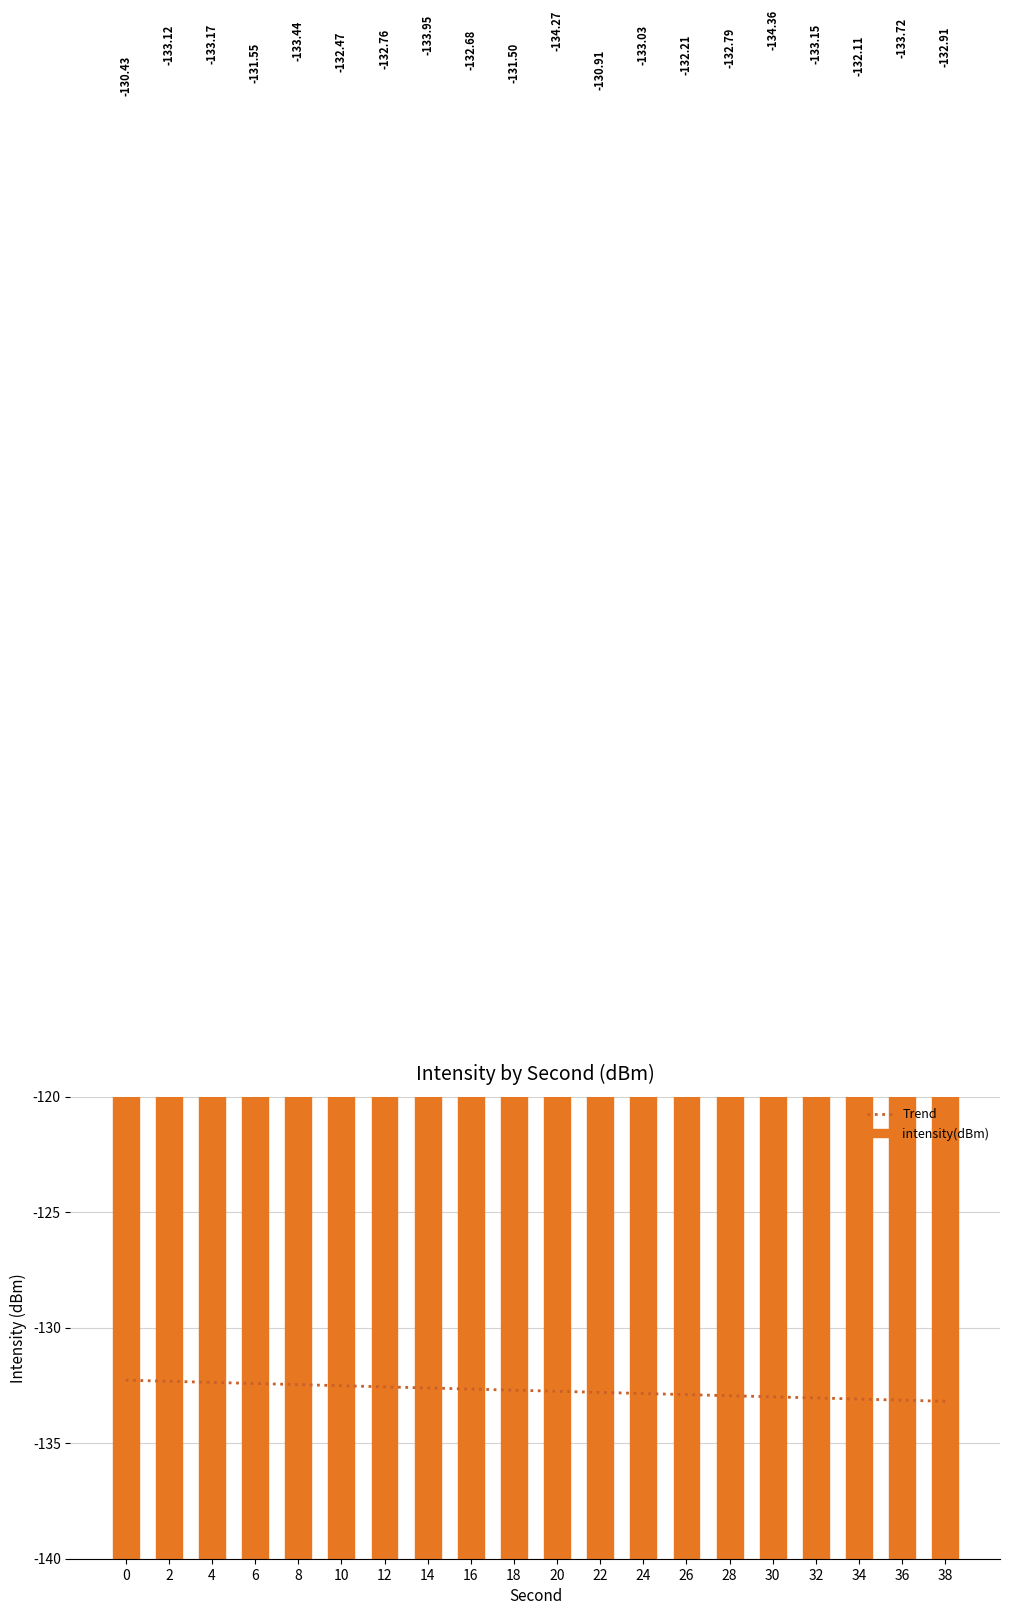

At which category is the sum across all series the highest?

20